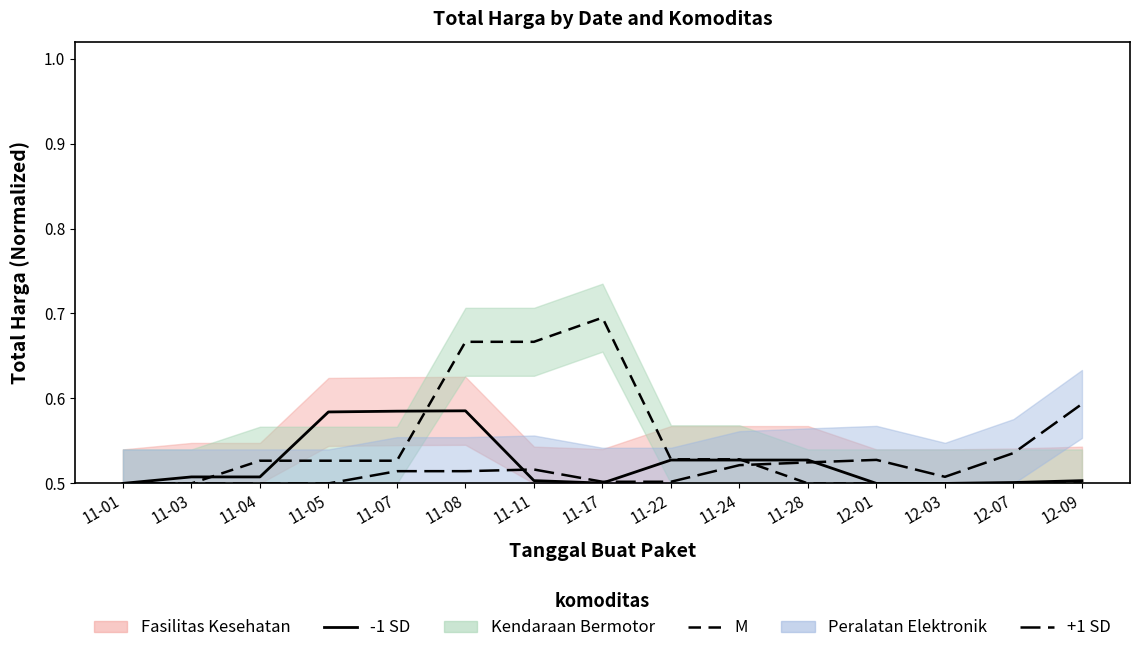

Where do Fasilitas Kesehatan (line) and Kendaraan Bermotor (line) first cross each other?

11-03 and 11-04